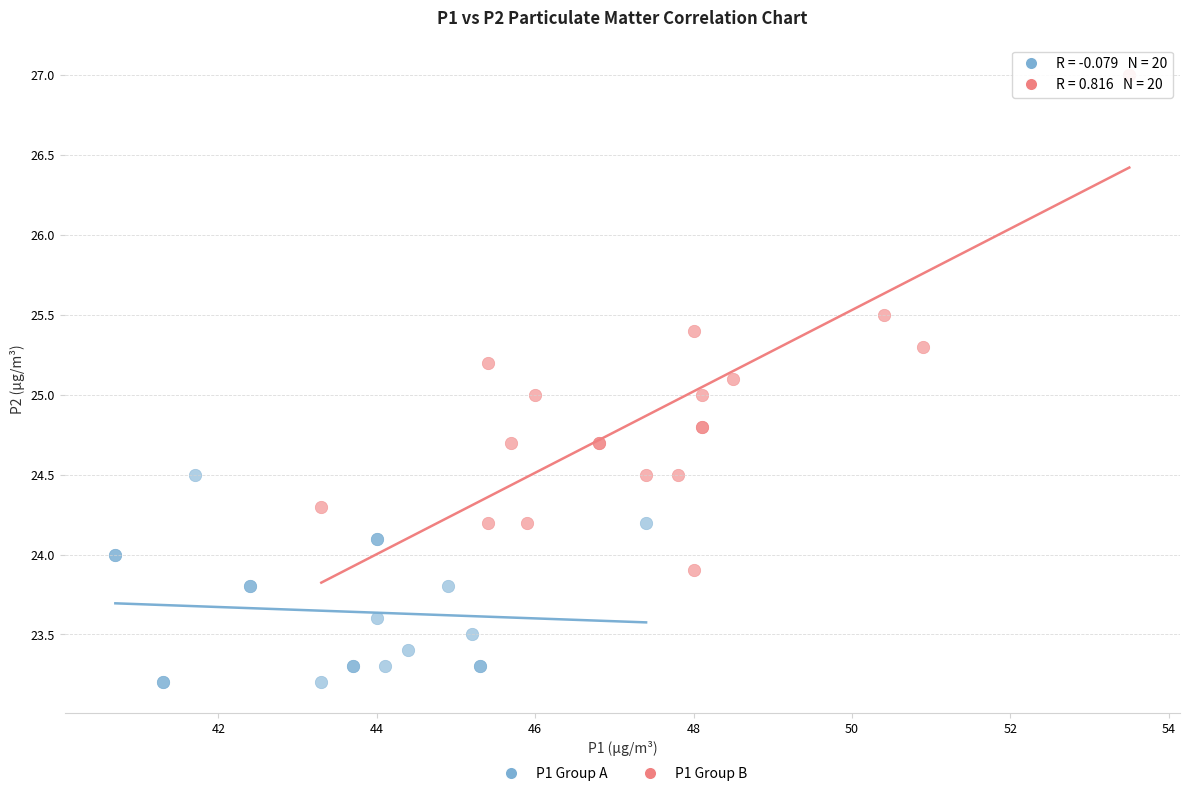

Which series contains the lowest Y value?

P1 Group A